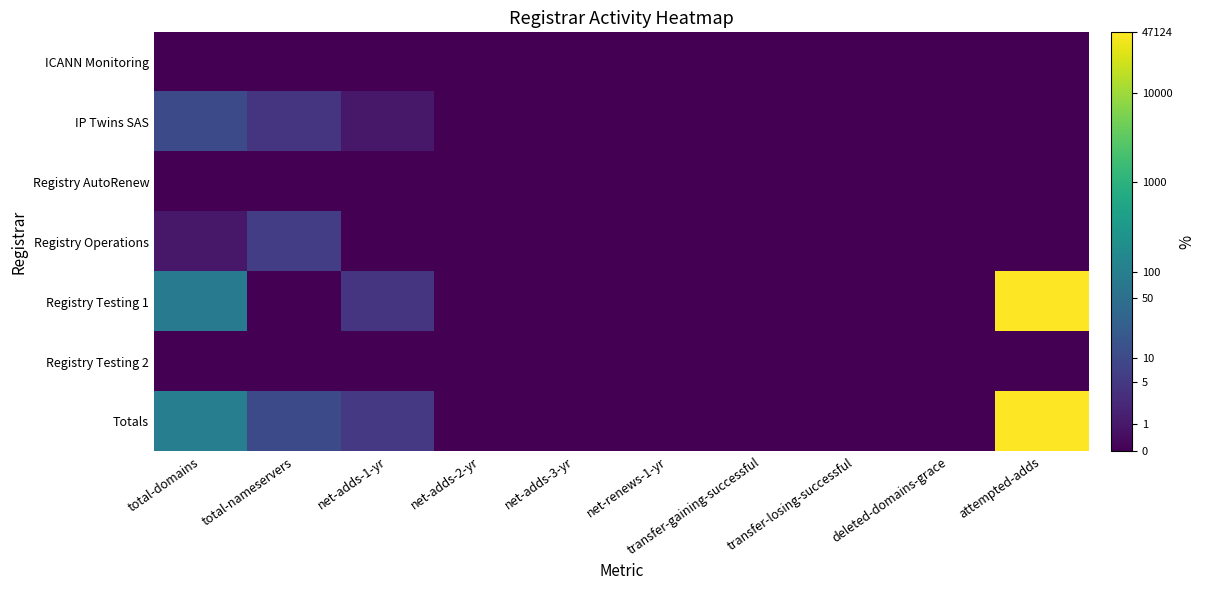

At which category is the sum across all series the highest?

attempted-adds